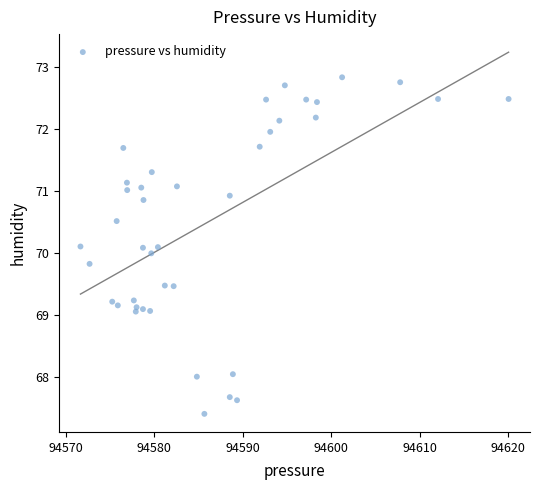

What is the range of X values (max minus min)?

48.4